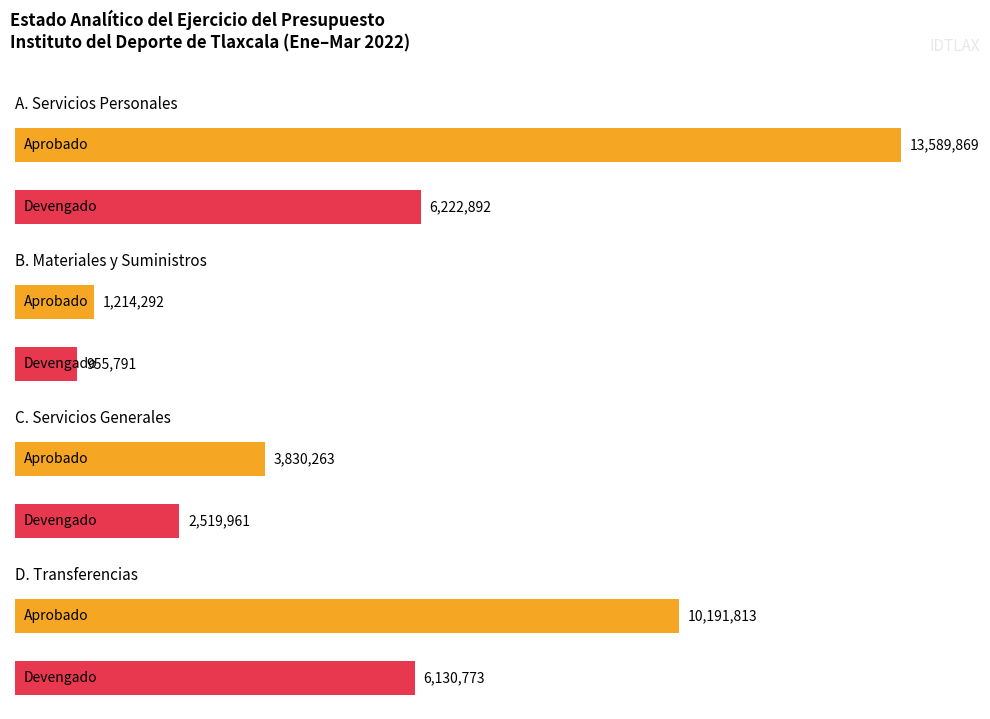

Does the chart contain any negative values?

No